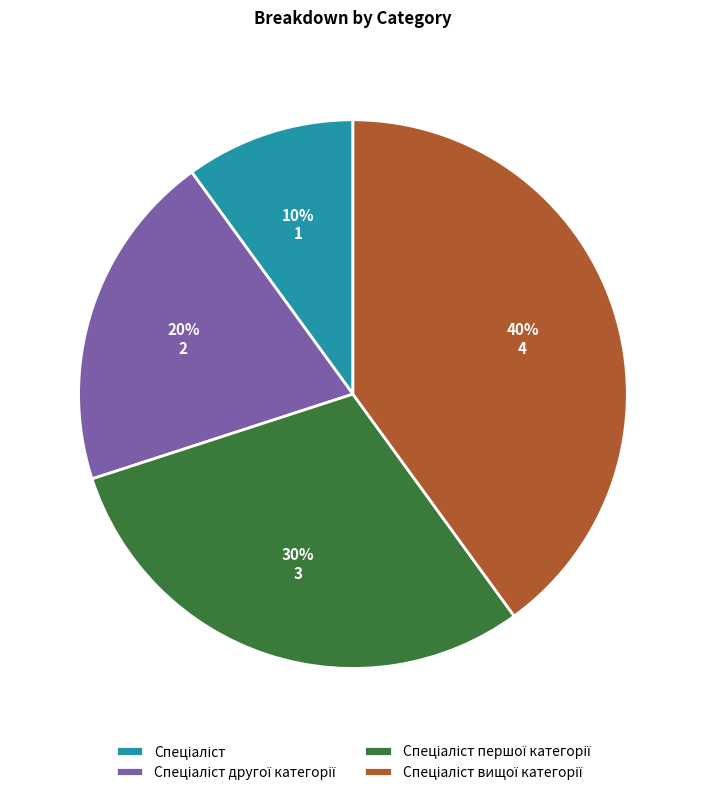

To the nearest percent, what is the difference between the largest and smallest slice percentages?

30%